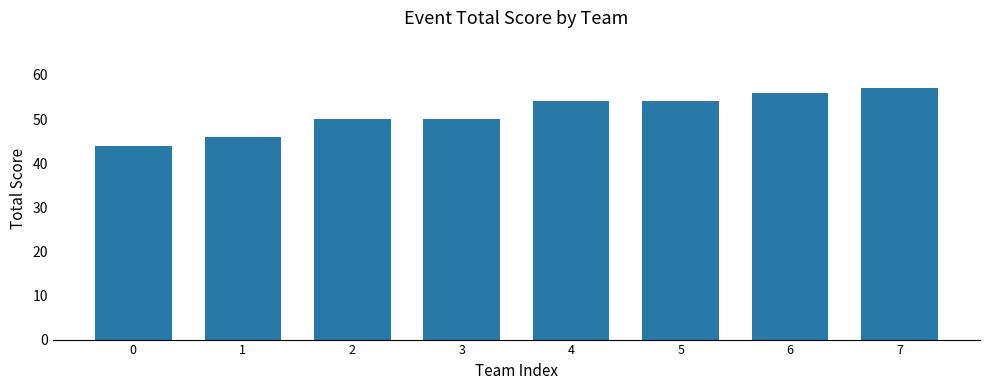

What is the value of the 1st bar from the left?

44